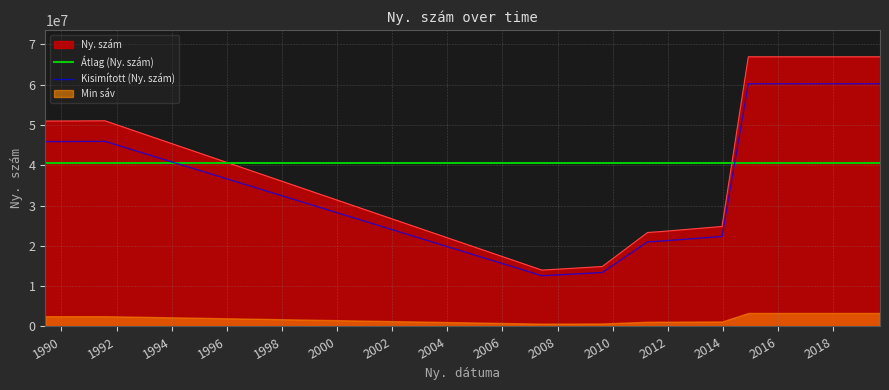

True or false: the data has more than 0 interior local peaks.

True